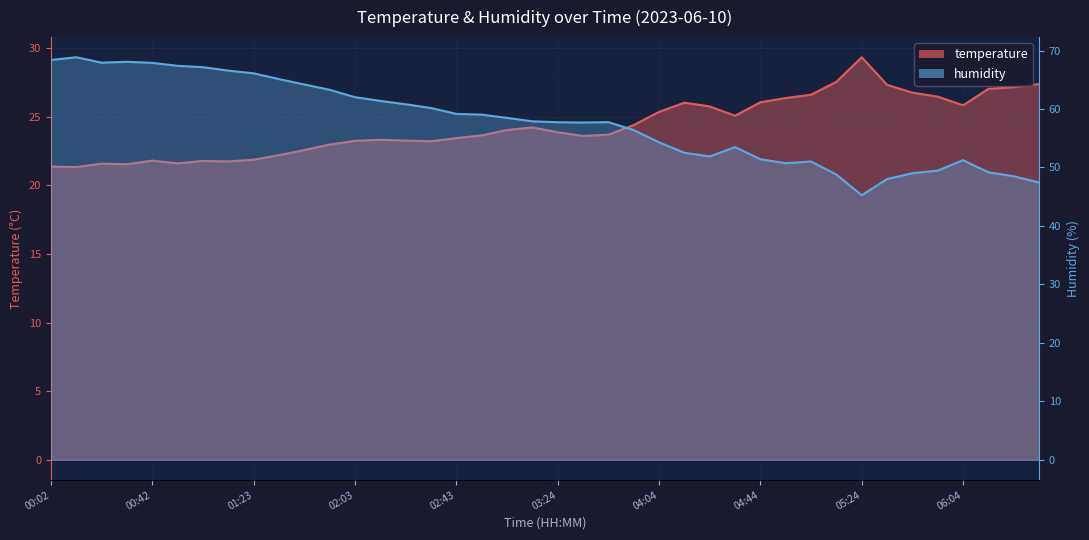

What is the greatest value displayed?

68.9